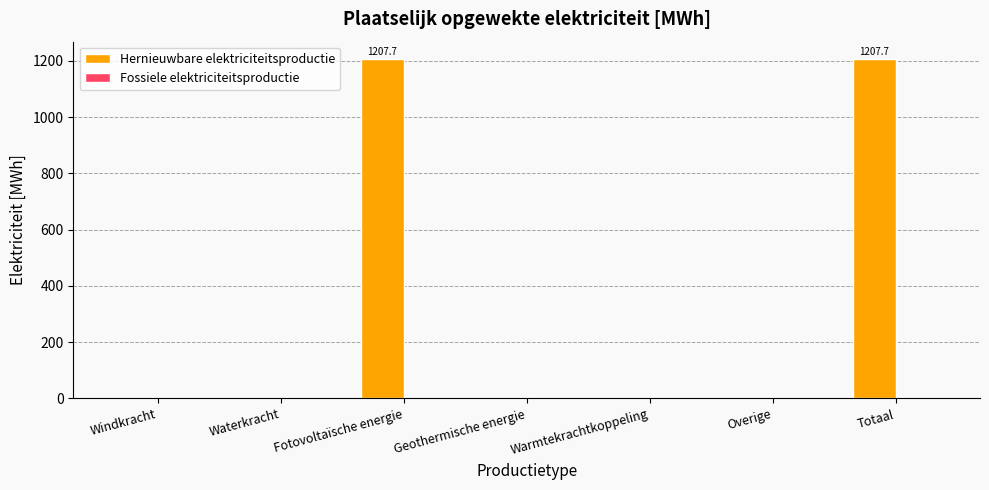

What is the change in value from Windkracht to Totaal?

+1207.7